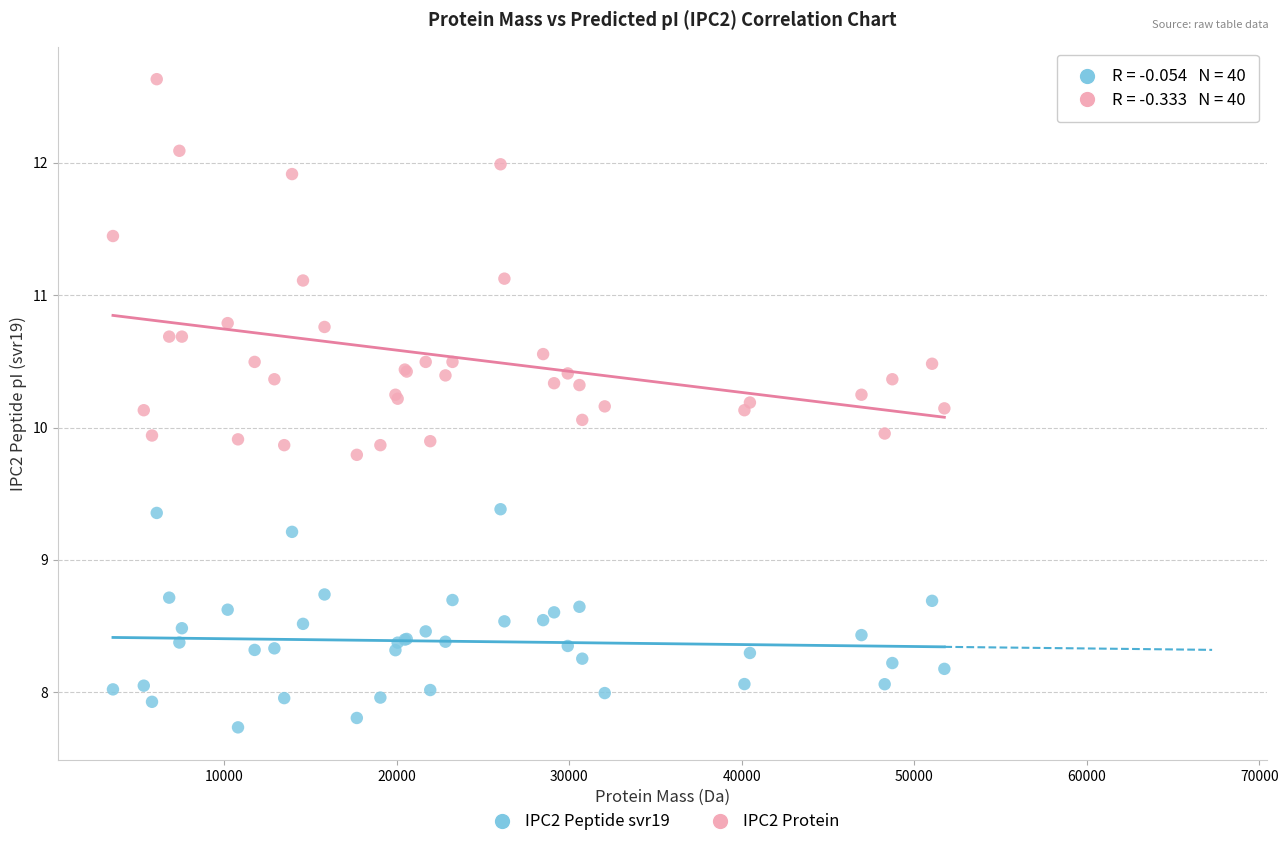

Which series has the widest spread of Y values?

IPC2 Protein